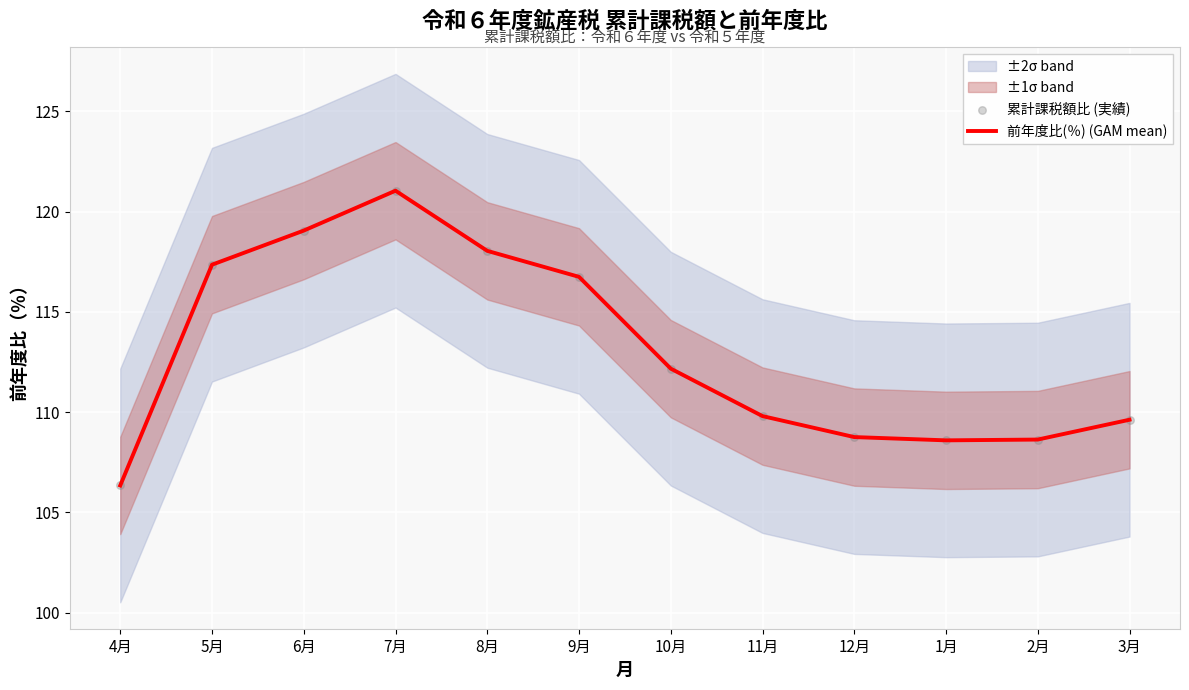

At which category is the sum across all series the highest?

7月